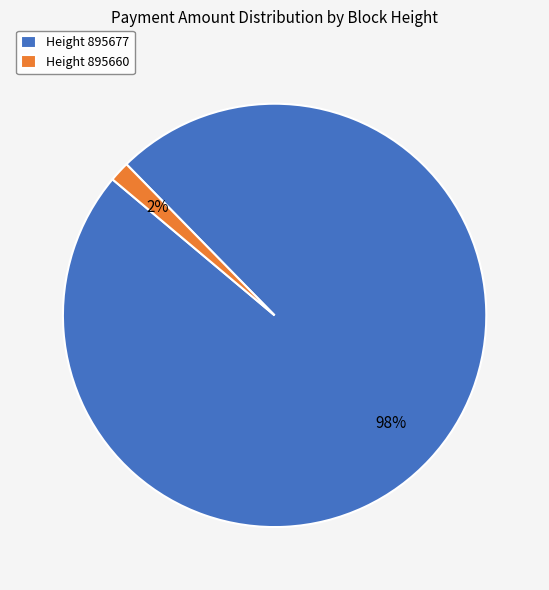

To the nearest percent, what is the average slice percentage?

50%